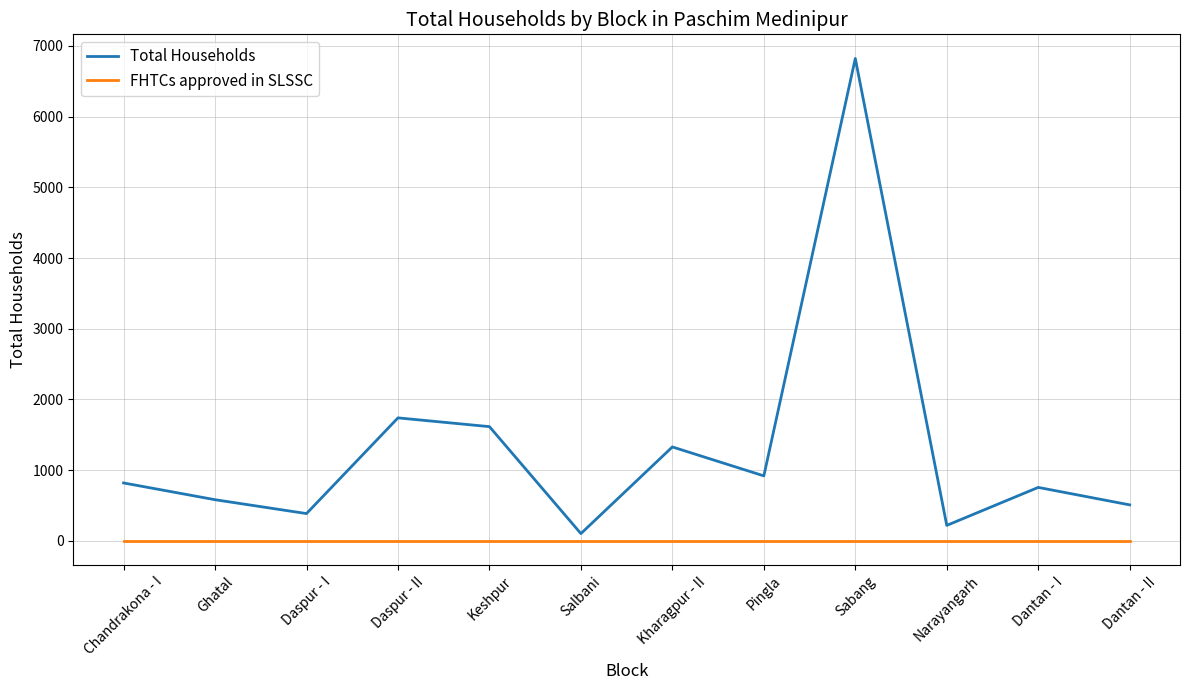

How many lines are shown in the chart?

2